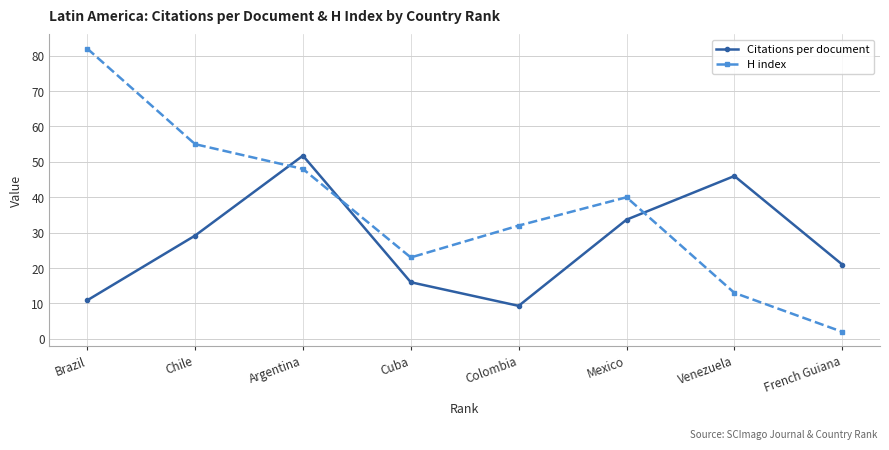

How many times do H index and Citations per document cross each other?

3